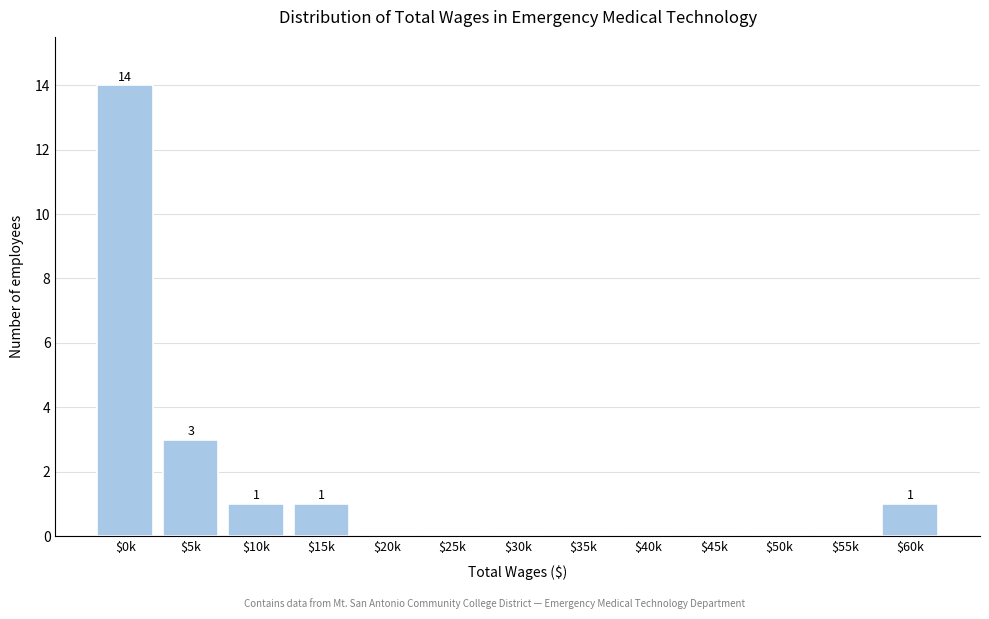

The chart shows a value of 0 at $50k. True or false?

True